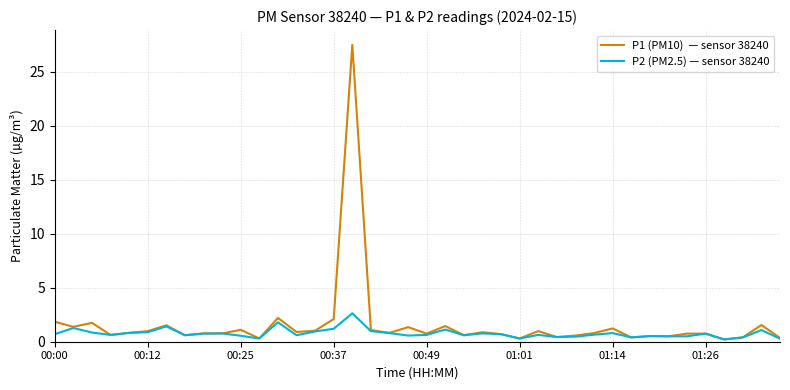

What is the greatest value displayed?

27.5